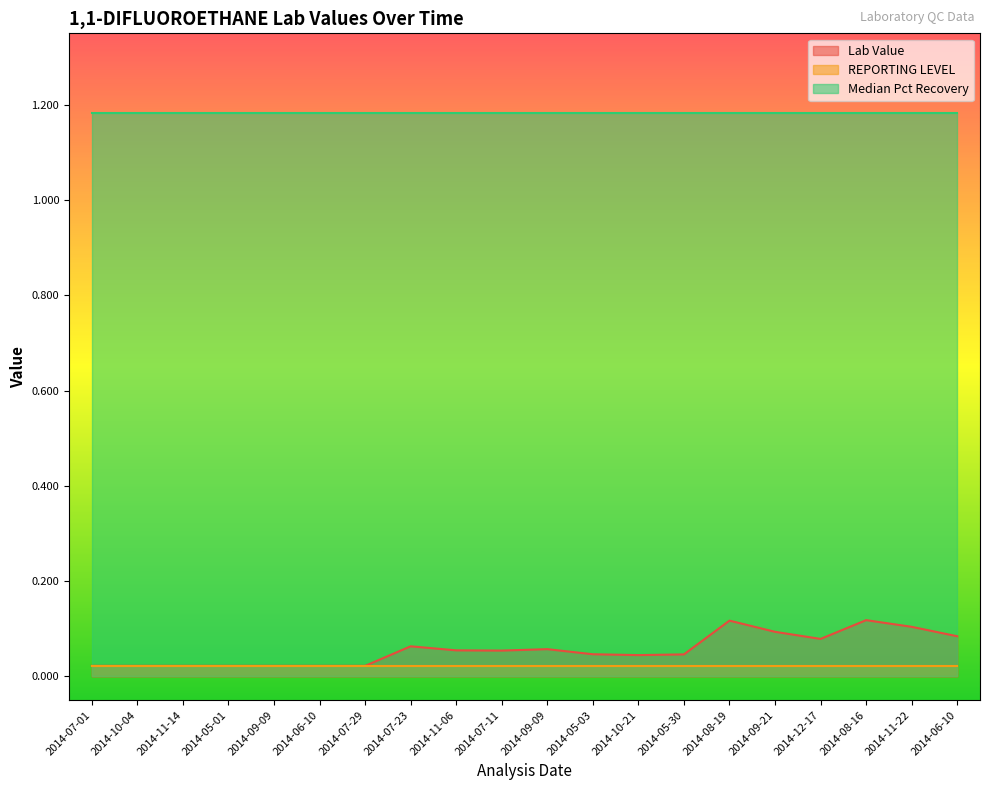

Between 2014-10-04 and 2014-11-06, which series saw the biggest shift?

Lab Value